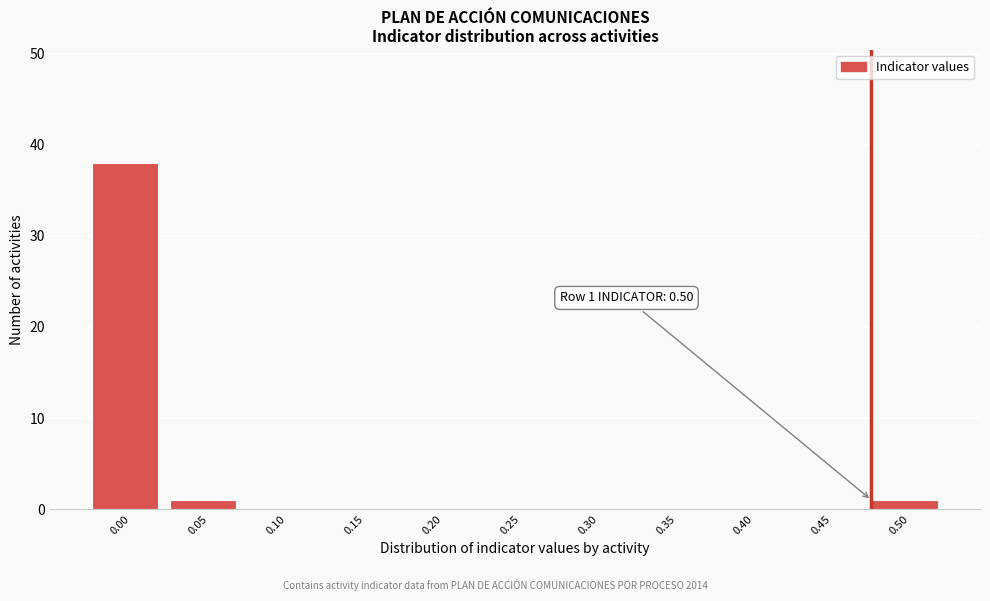

Reading left to right, transcribe all the data shown in this chart.

0.00=38	0.05=1	0.10=0	0.15=0	0.20=0	0.25=0	0.30=0	0.35=0	0.40=0	0.45=0	0.50=1